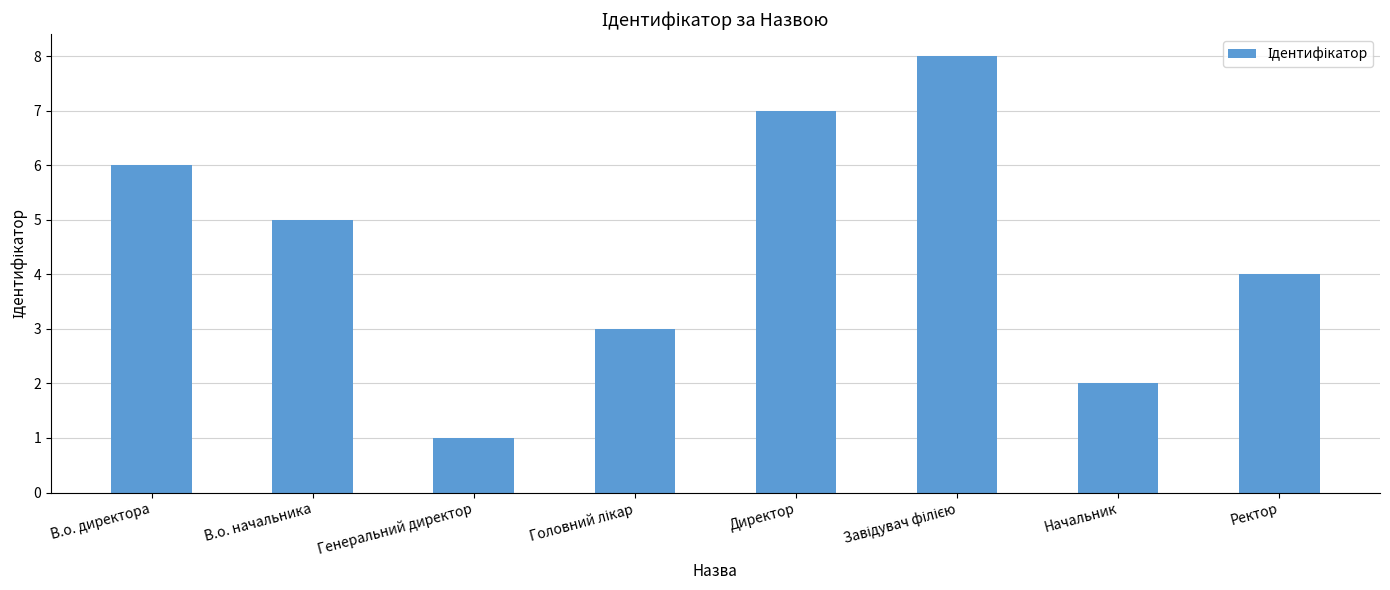

What is the greatest value displayed?

8